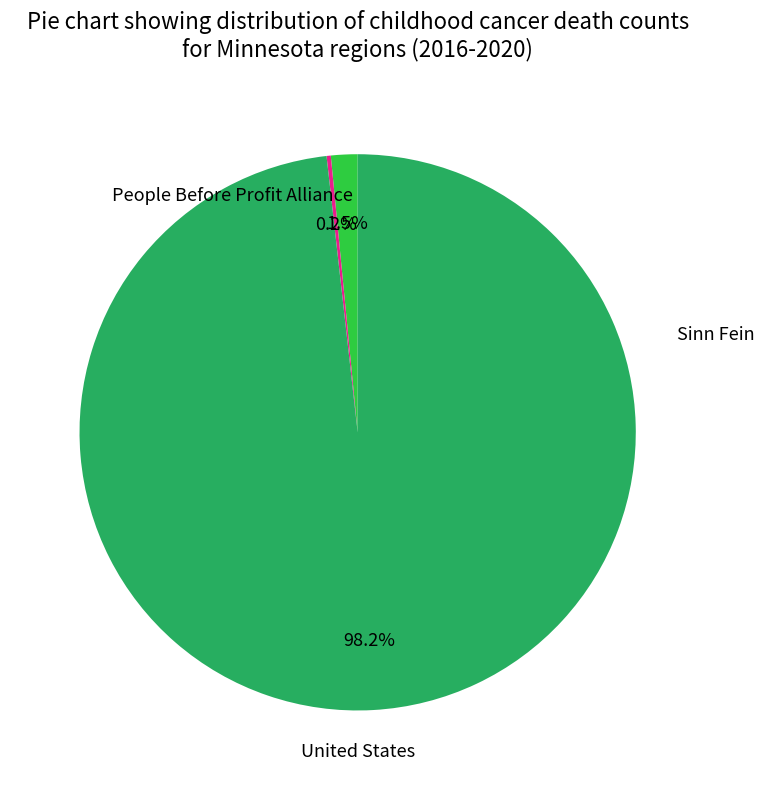

Does any single category account for the majority?

Yes